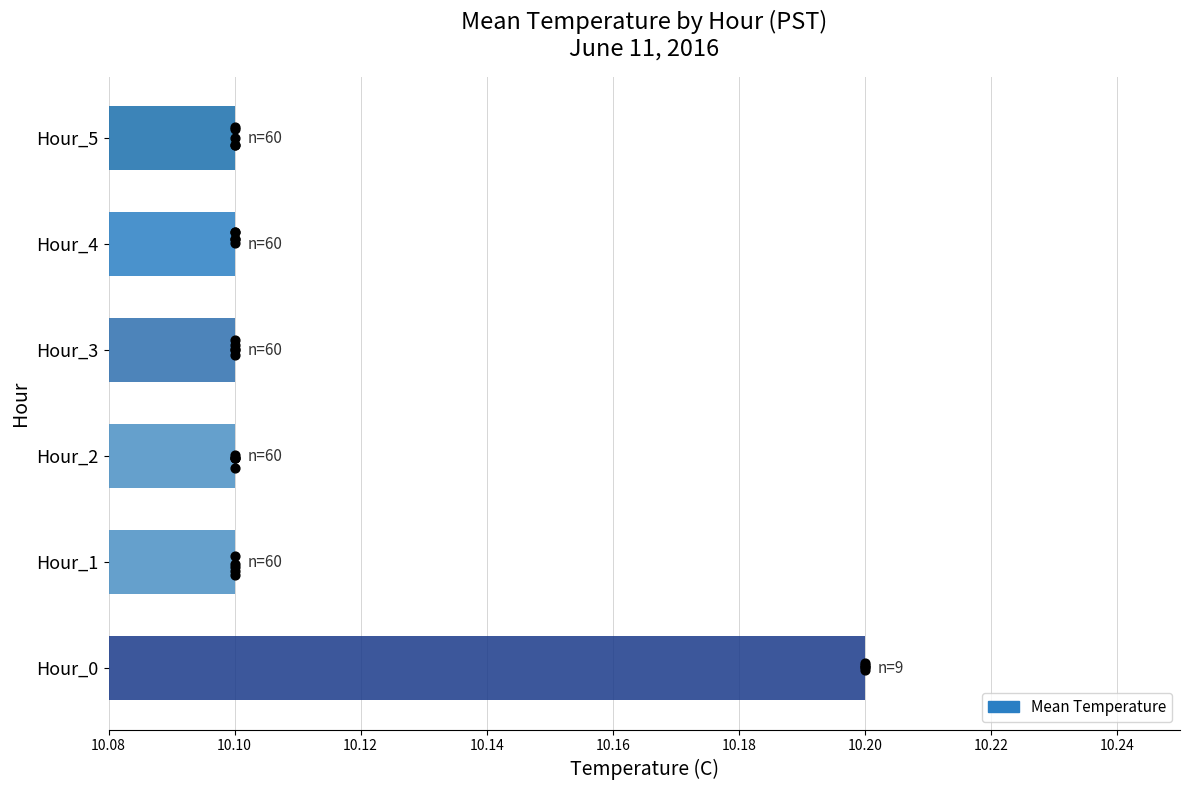

Between 10.18 and 10.14, which is larger?

10.18